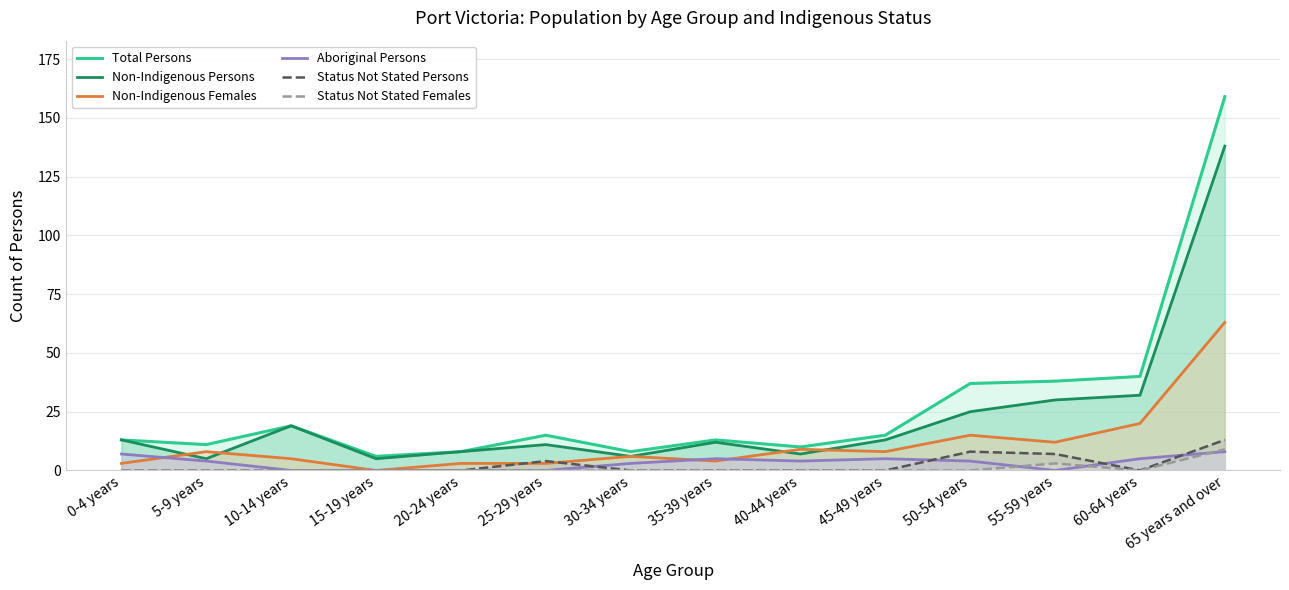

What is the difference between the highest and lowest values at 0-4 years?

13